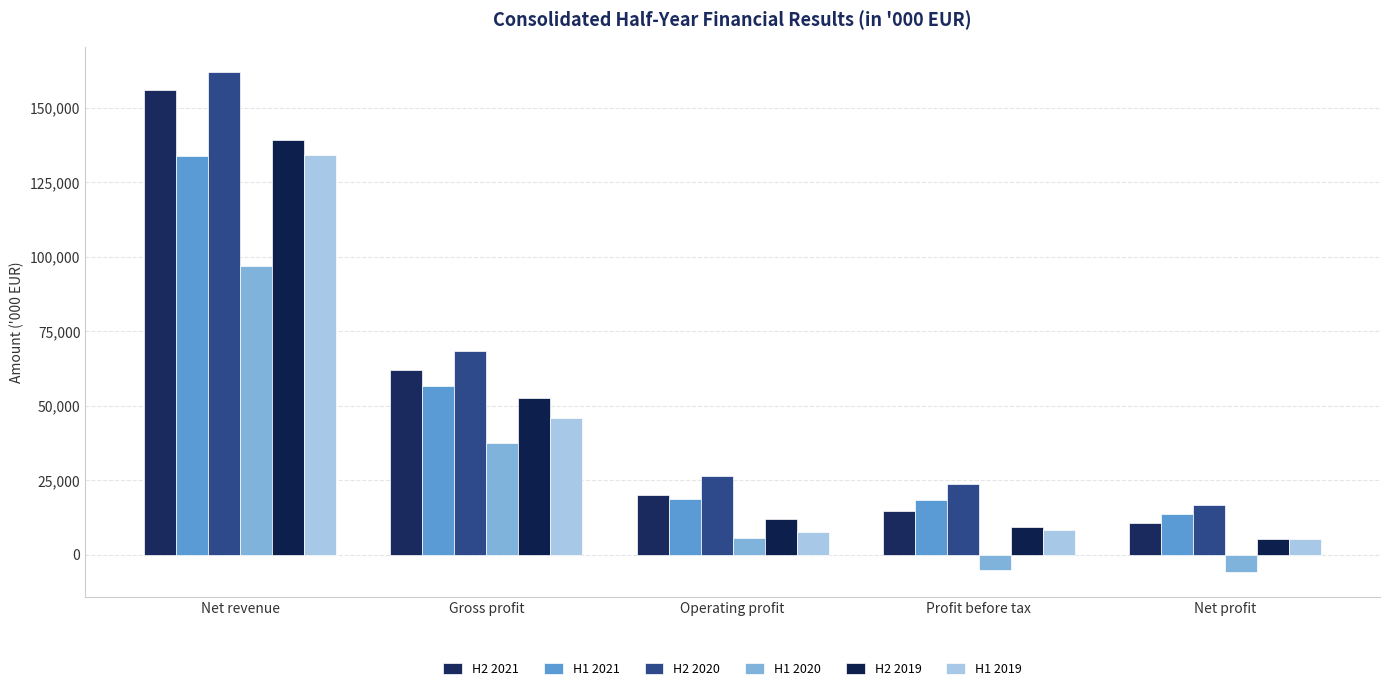

The H1 2019 series shows 10880 at Operating profit. True or false?

False